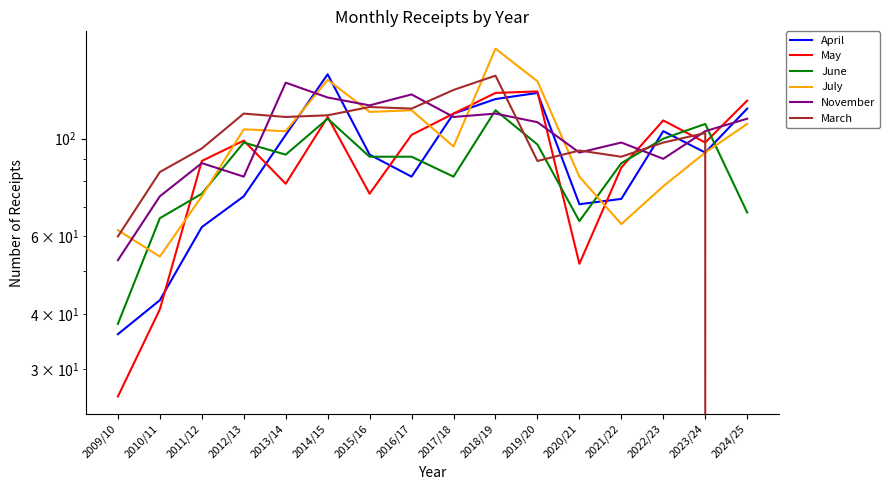

Rank the series at 2024/25 from highest to lowest value.

May, April, November, July, June, March